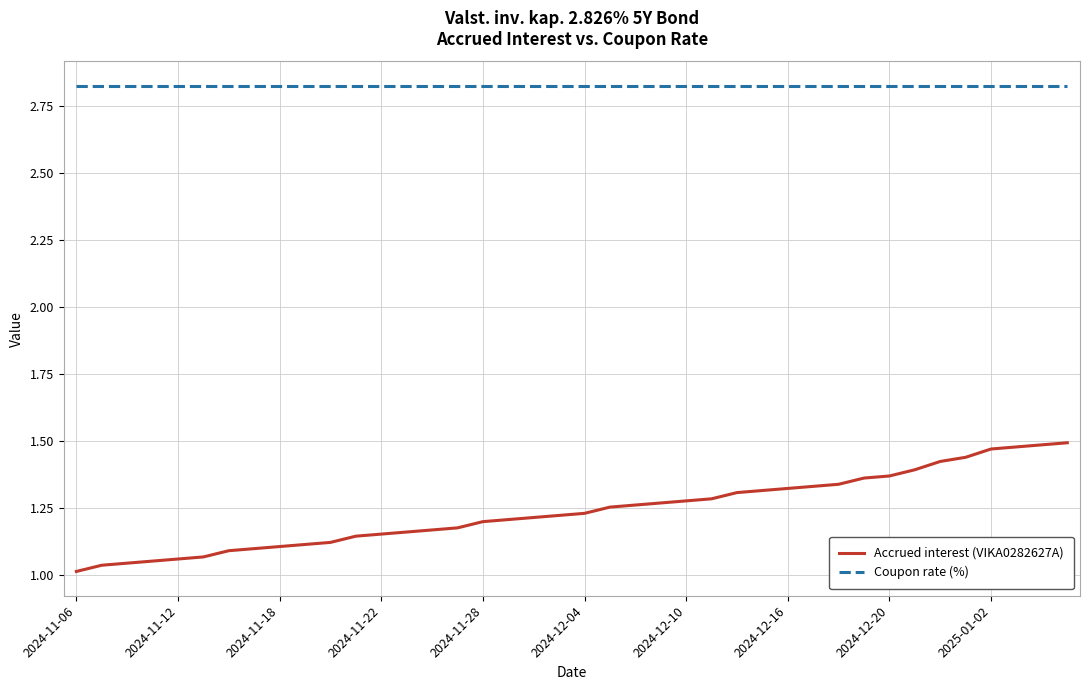

Does the chart display data point markers on the line(s)?

No